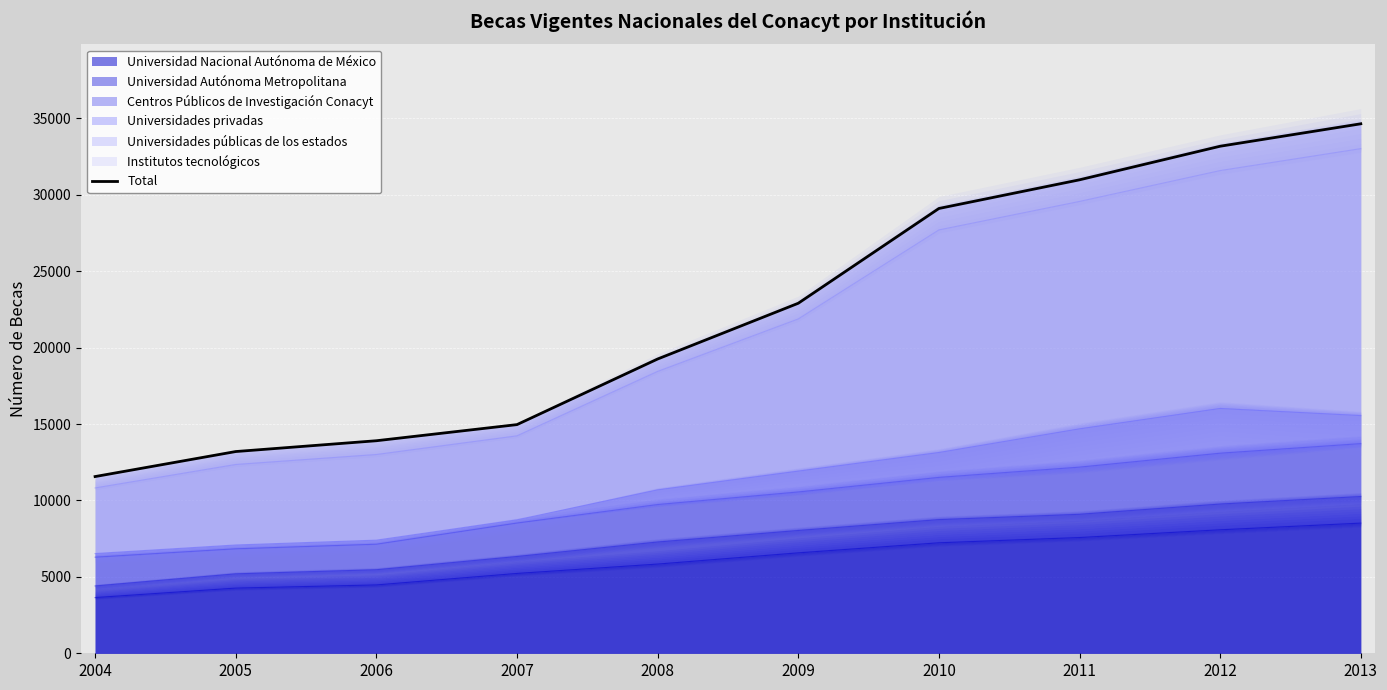

How many lines are shown in the chart?

1